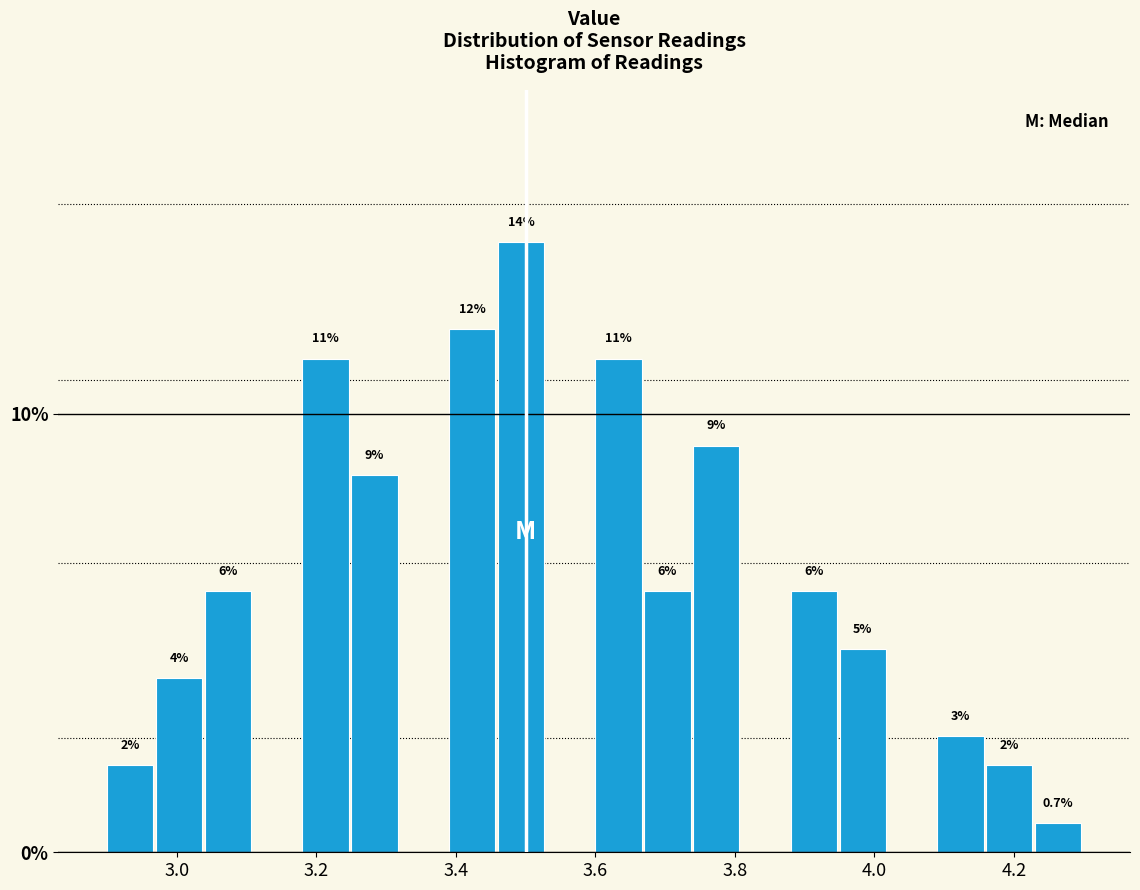

Read against the x-axis, roughly where is the centre of the tallest bar?

3.50